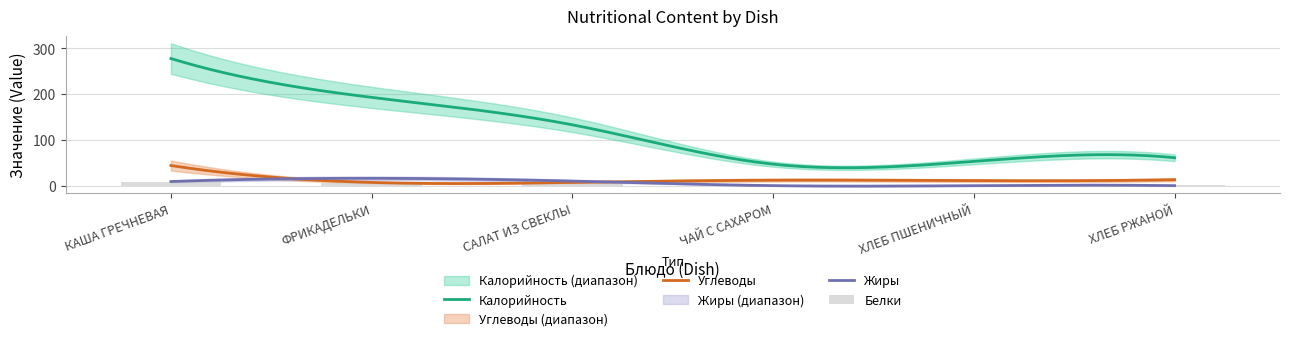

What is the sum of the Калорийность values at ХЛЕБ ПШЕНИЧНЫЙ and ФРИКАДЕЛЬКИ?

246